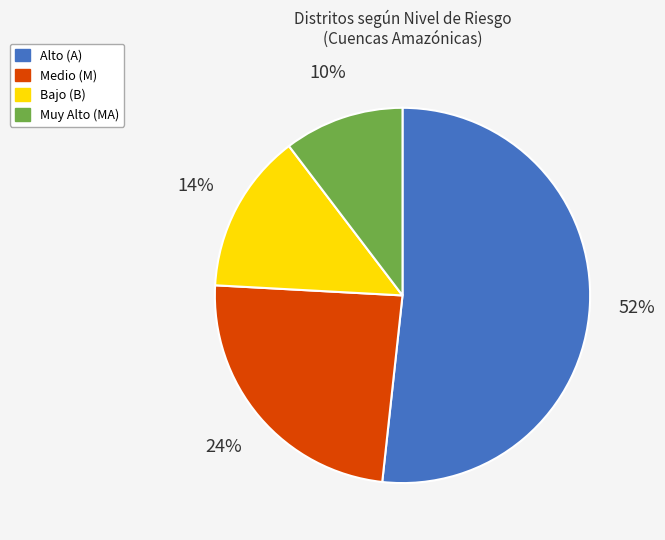

What is the largest slice in the pie chart?

Alto (A)